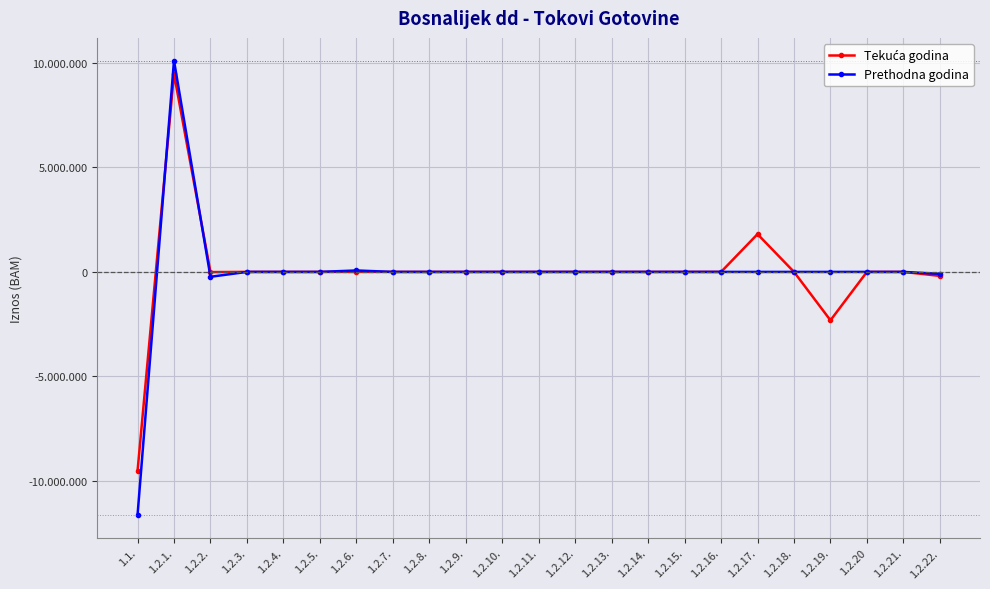

Where is the first local minimum for Tekuća godina?

1.2.2.